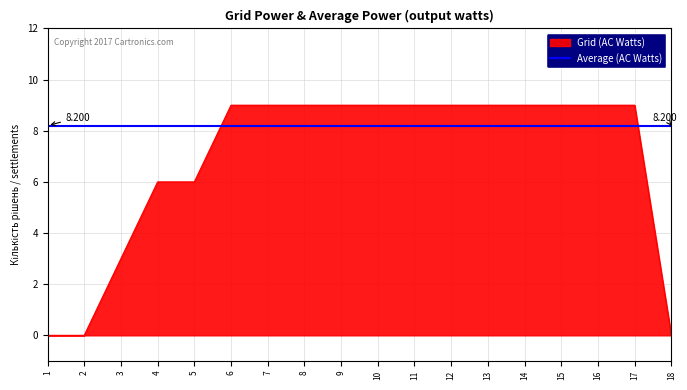

Is it true that the value at 20 is 1?

False